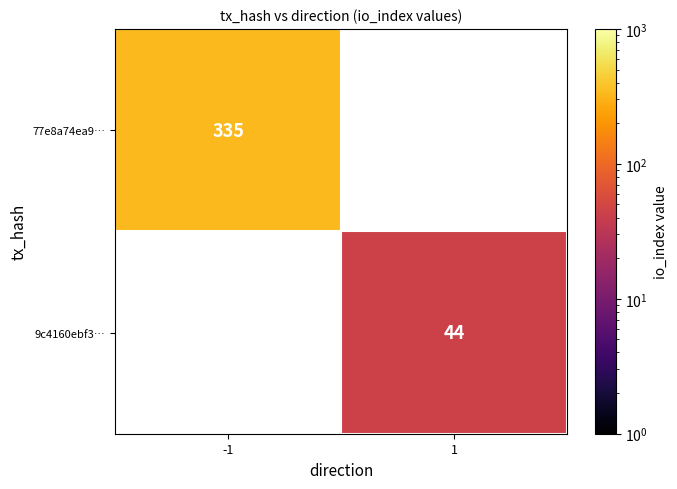

Which label corresponds to the largest value in the chart?

-1